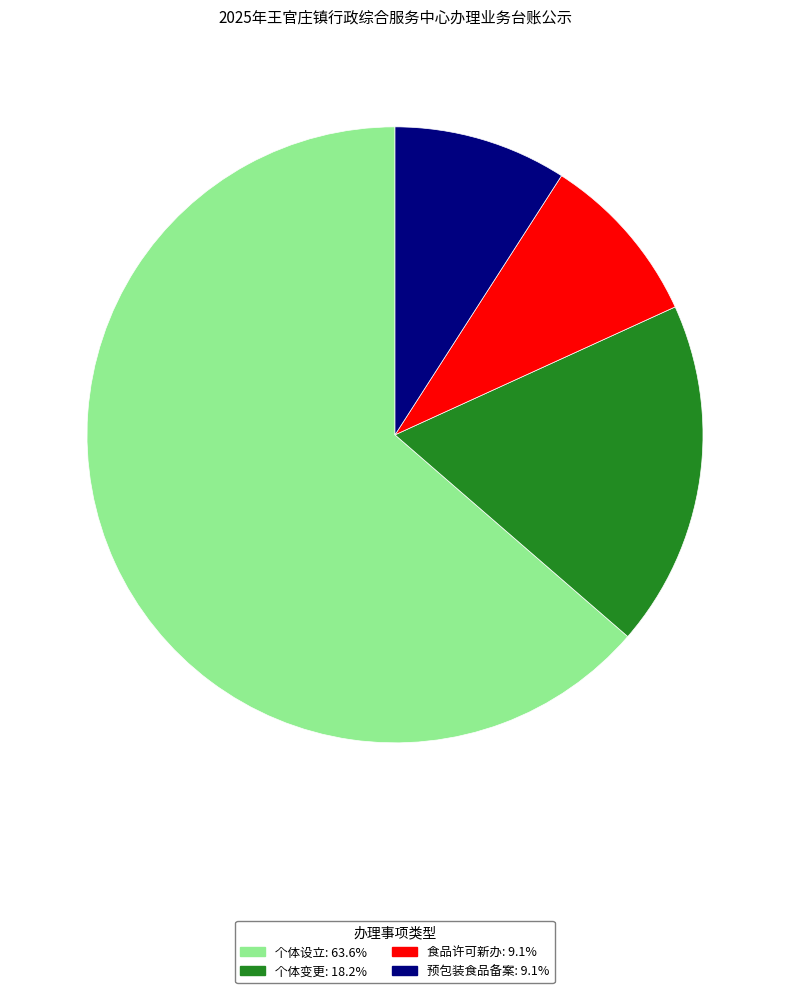

What is the largest slice in the pie chart?

个体设立